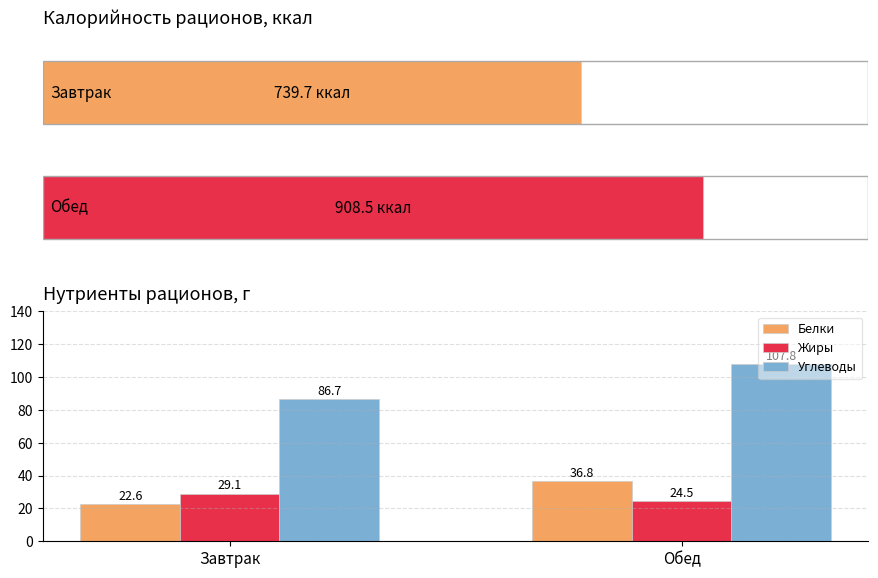

How many series are shown in this chart?

3